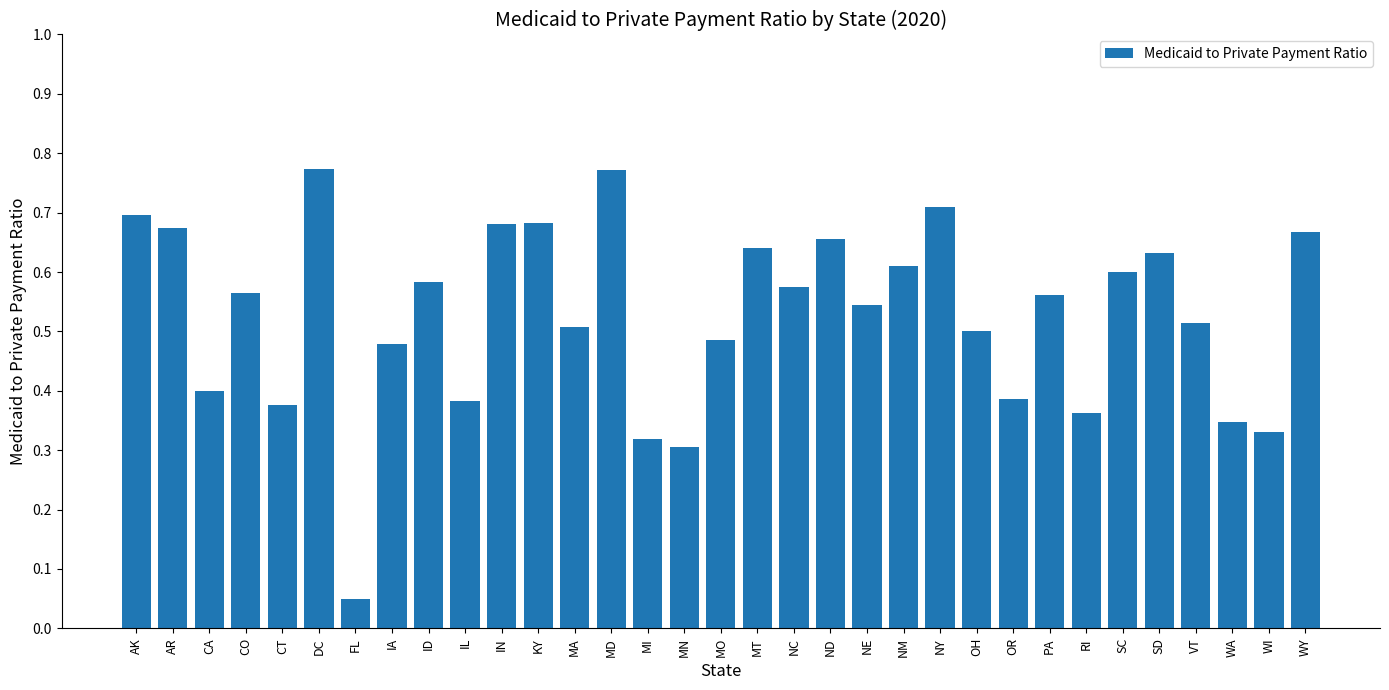

At which label is the value closest to 0?

FL